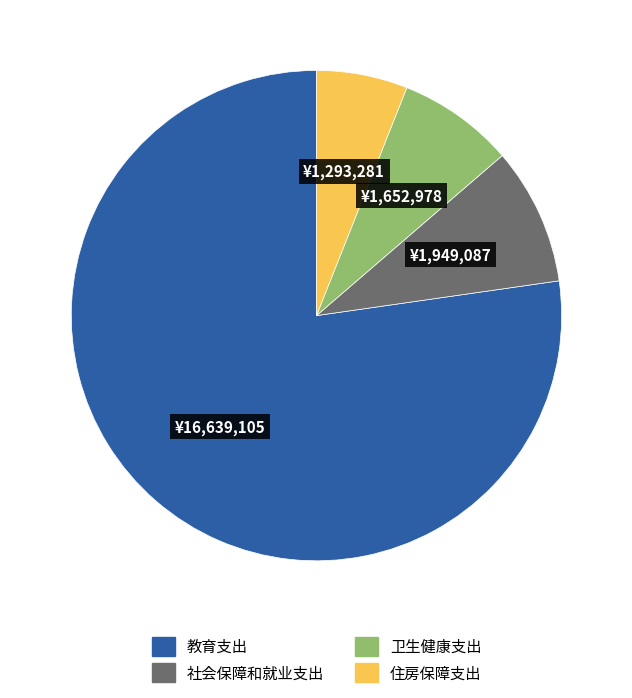

Rank the categories by value from lowest to highest.

住房保障支出, 卫生健康支出, 社会保障和就业支出, 教育支出